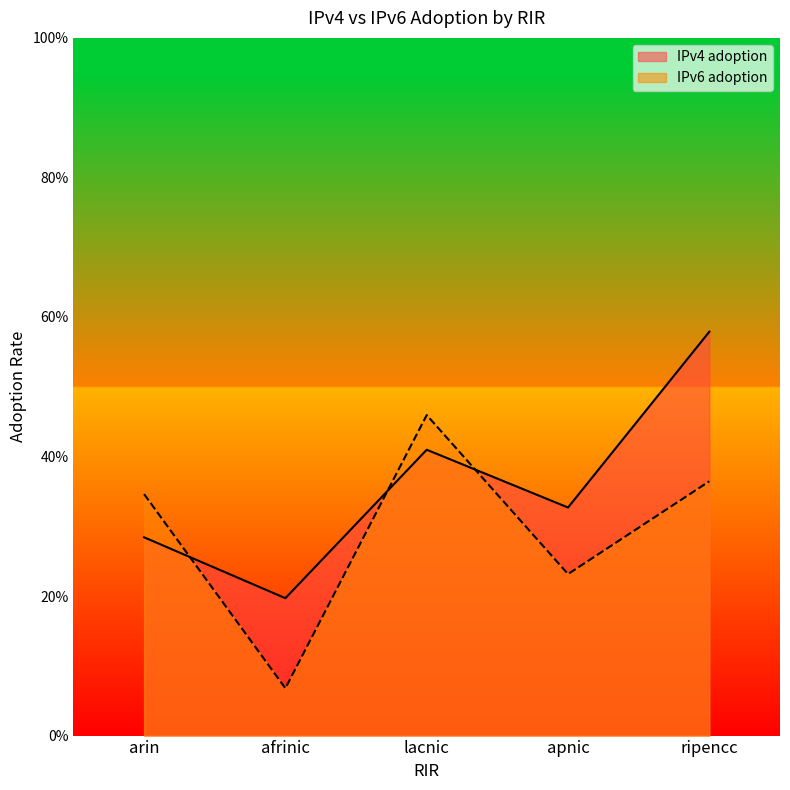

What is the minimum value shown in the chart?

0.1